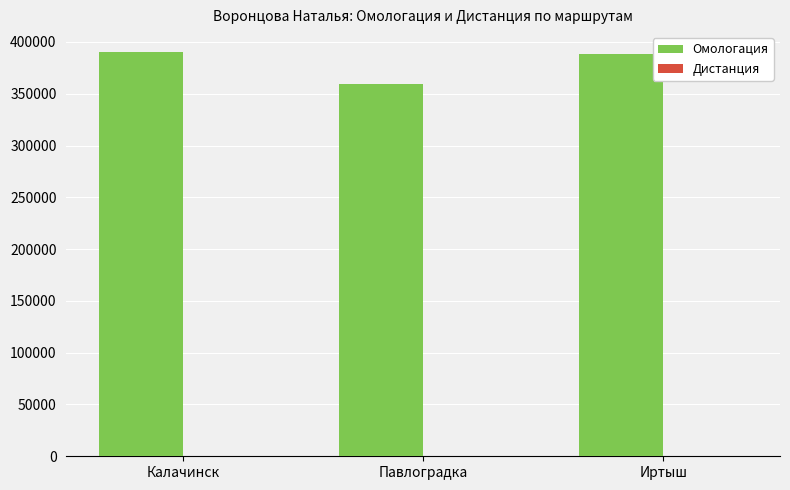

The Омологация series shows 388680 at Иртыш. True or false?

True